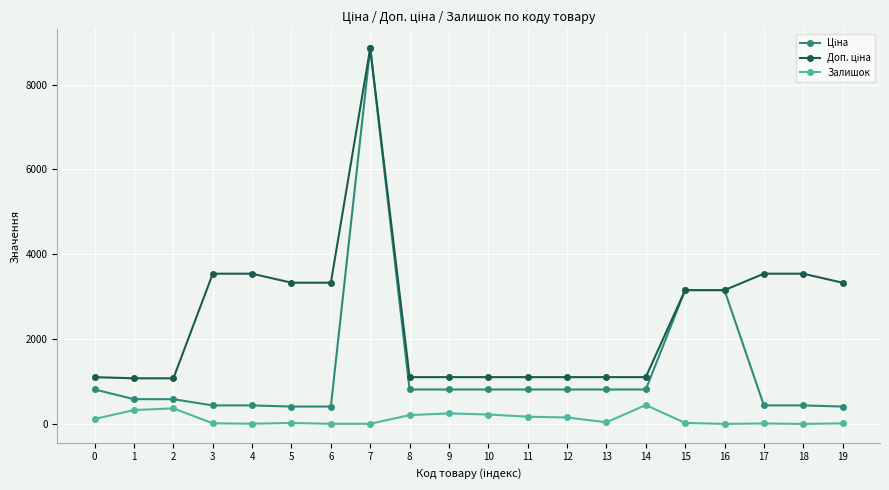

At which category is the sum across all series the highest?

7